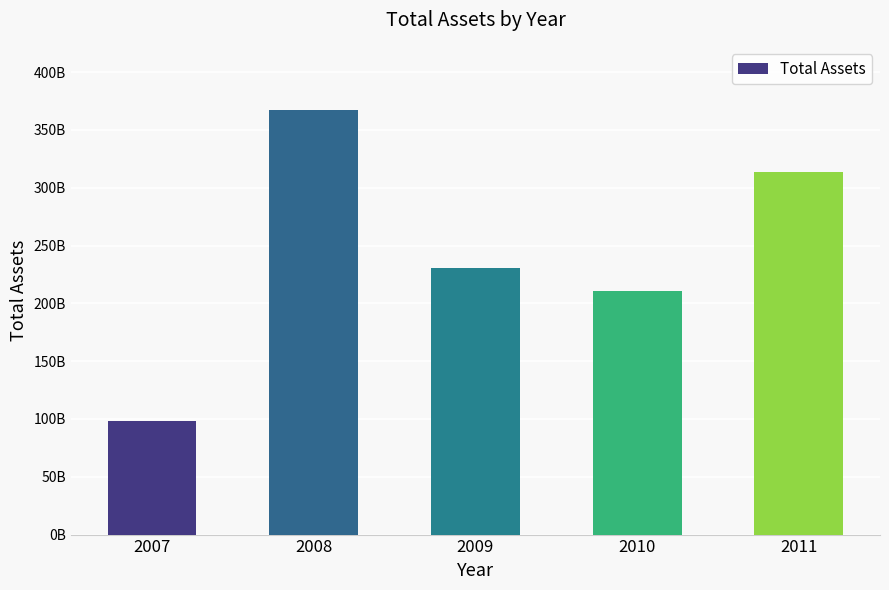

Does the chart contain any negative values?

No